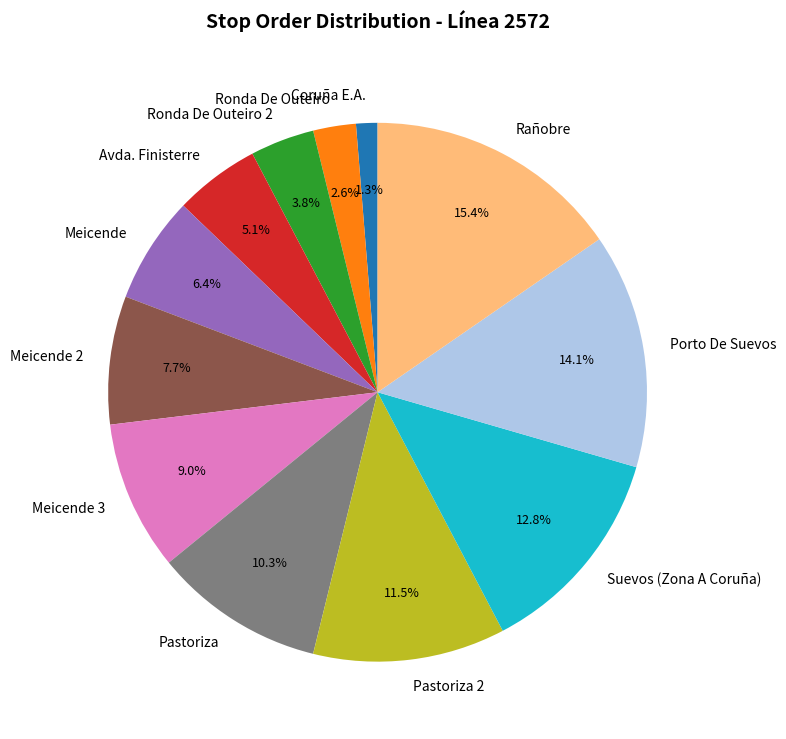

Which slice is the largest?

Rañobre